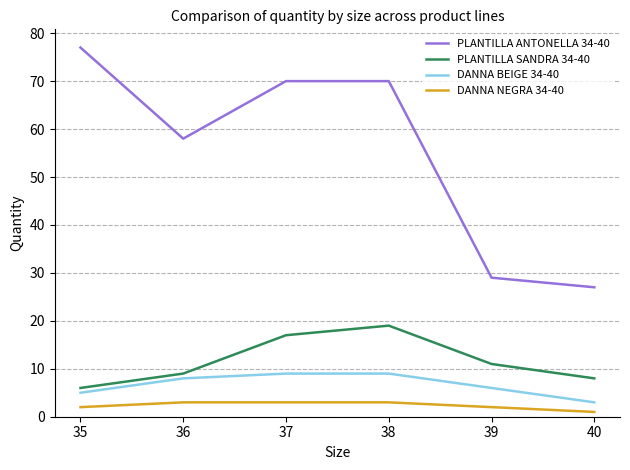

True or false: PLANTILLA ANTONELLA 34-40 has a value of 44 at 39.

False